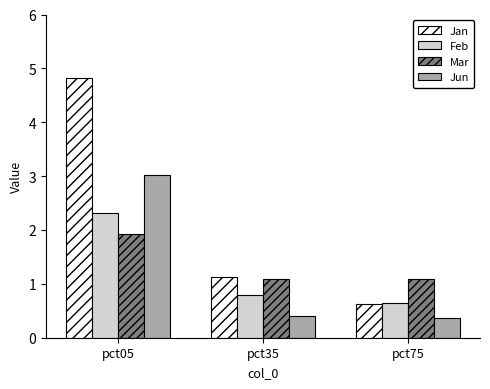

Count the number of categories in the chart.

3